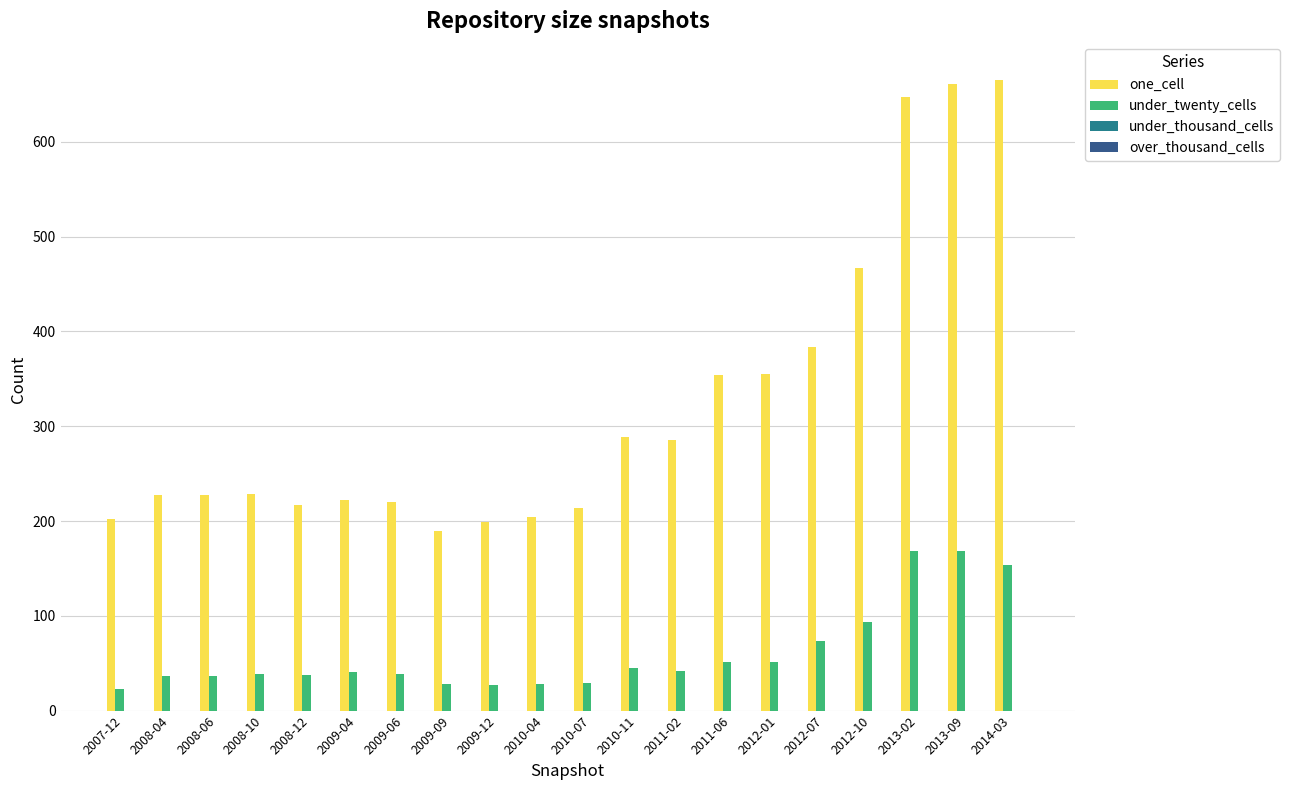

What is the minimum value for under_twenty_cells?

23